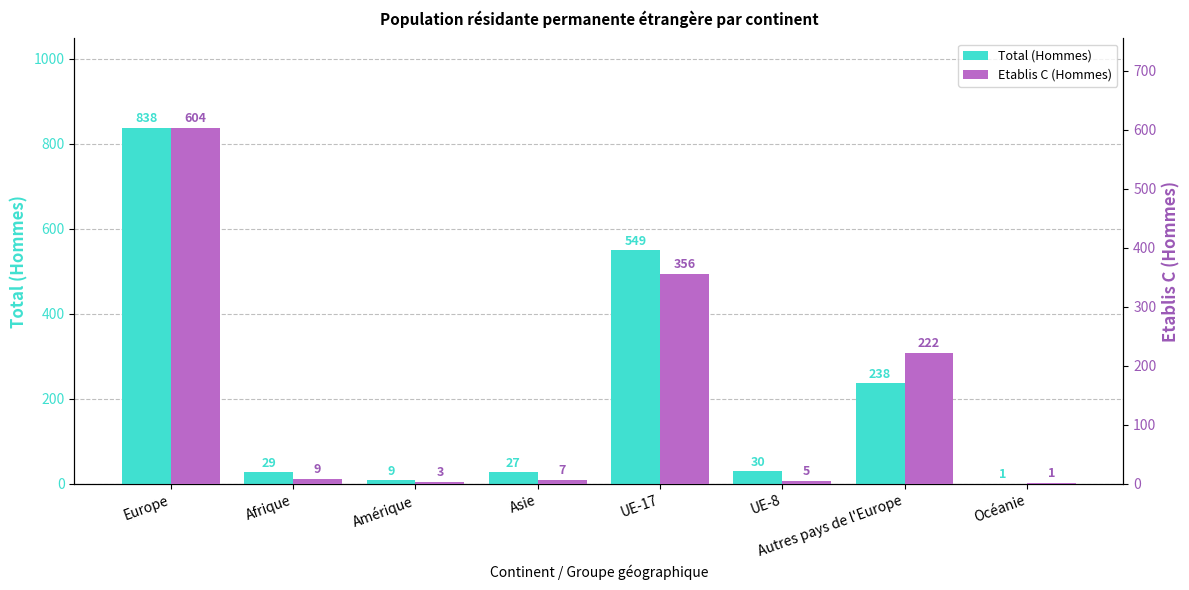

At how many categories does at least one series exceed 813?

1